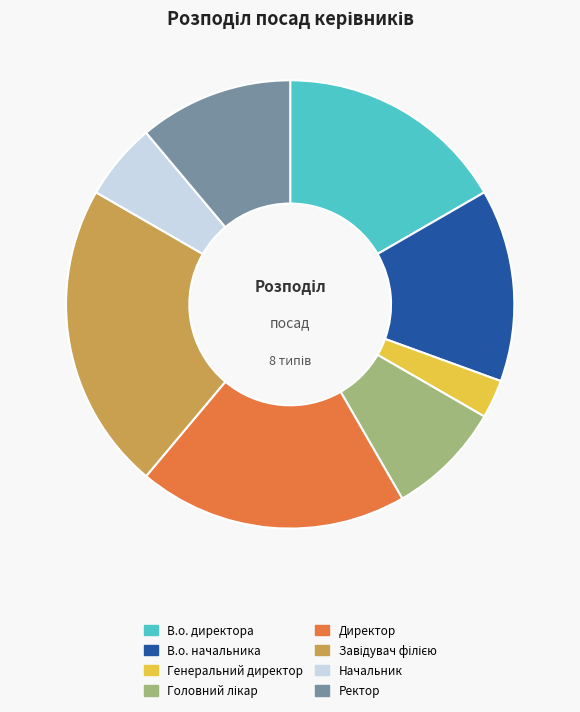

Between В.о. директора and Ректор, which is larger?

В.о. директора